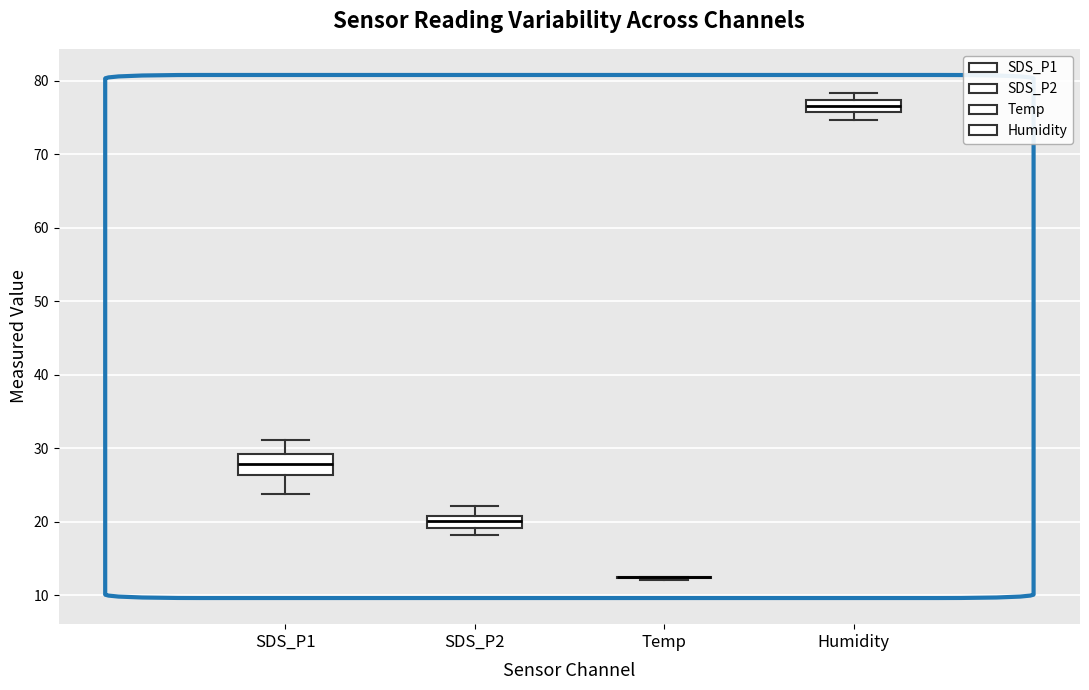

Where does the upper whisker of the box for SDS_P2 end on the y-axis? The values are not printed on the chart, so give them approximately, as read against the axis.

22